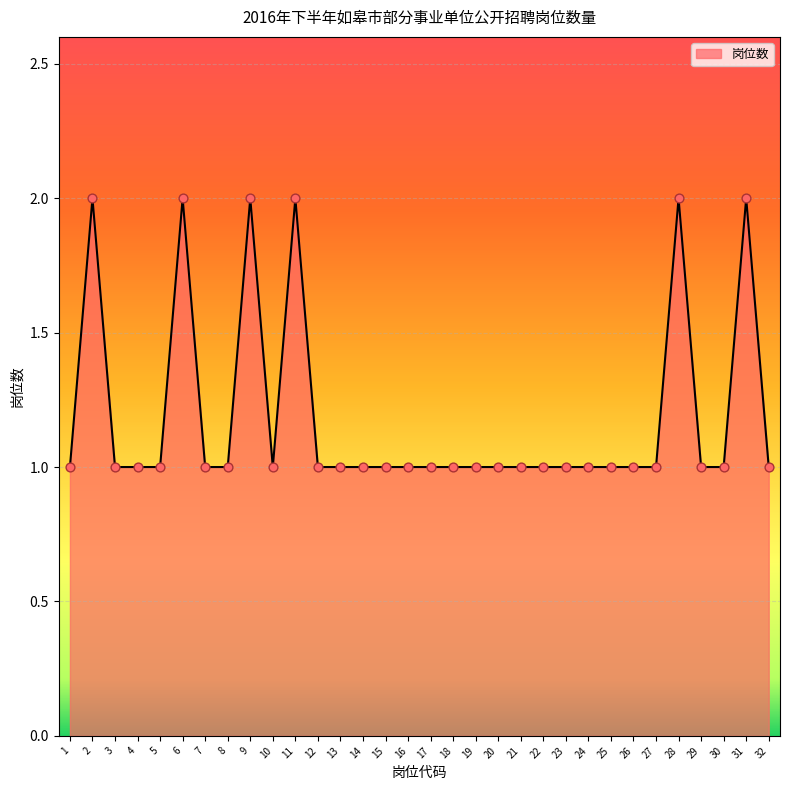

What is the ratio of the value at 31 to the value at 10?

2.0